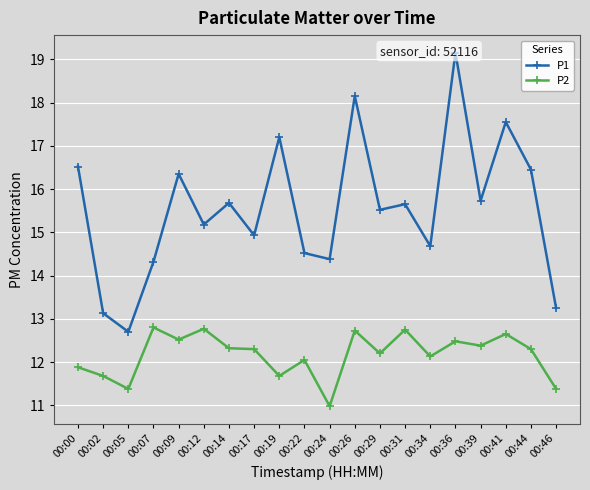

What is the difference between the P2 values at 00:00 and 00:24?

0.9